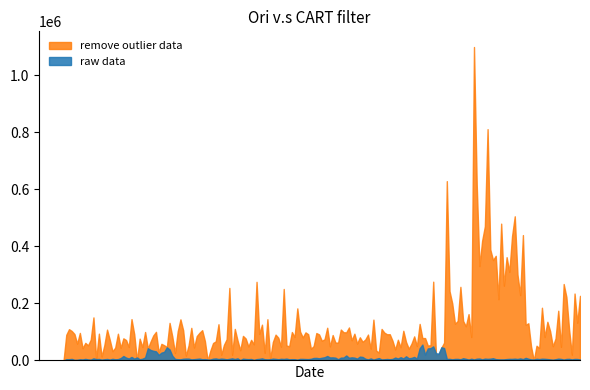

Count the number of categories in the chart.

200